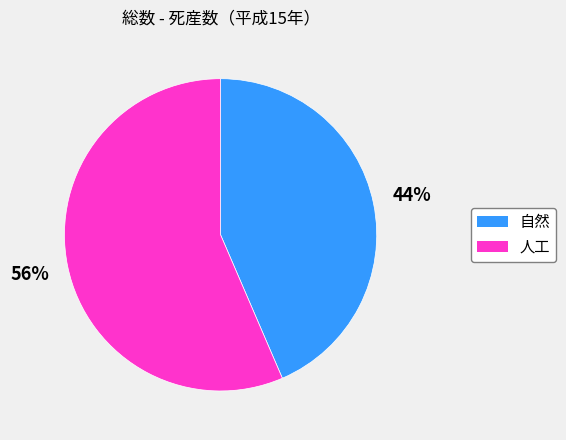

To the nearest percent, what is the average slice percentage?

50%